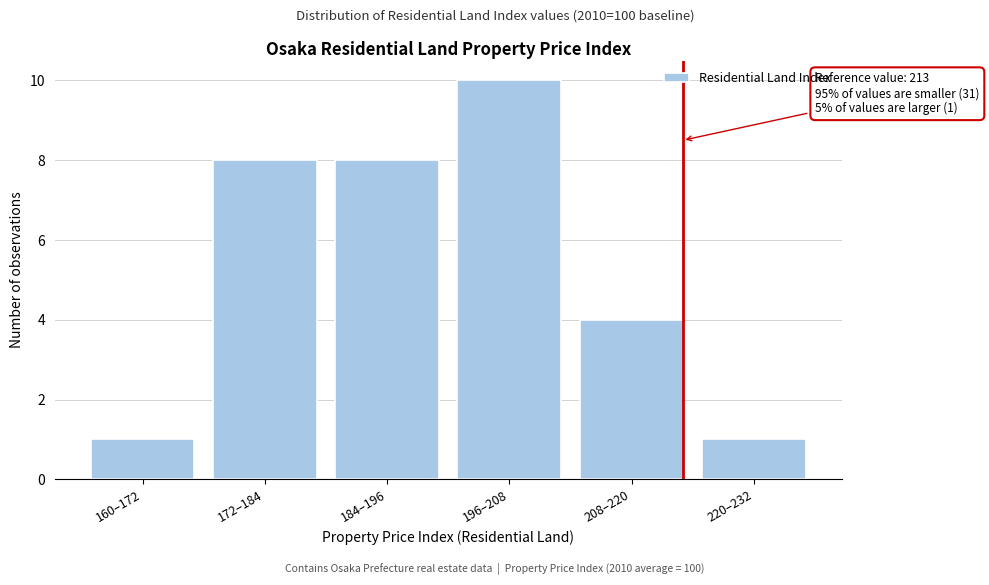

Reading left to right, list all the values displayed in this chart.

160–172=1	172–184=8	184–196=8	196–208=10	208–220=4	220–232=1